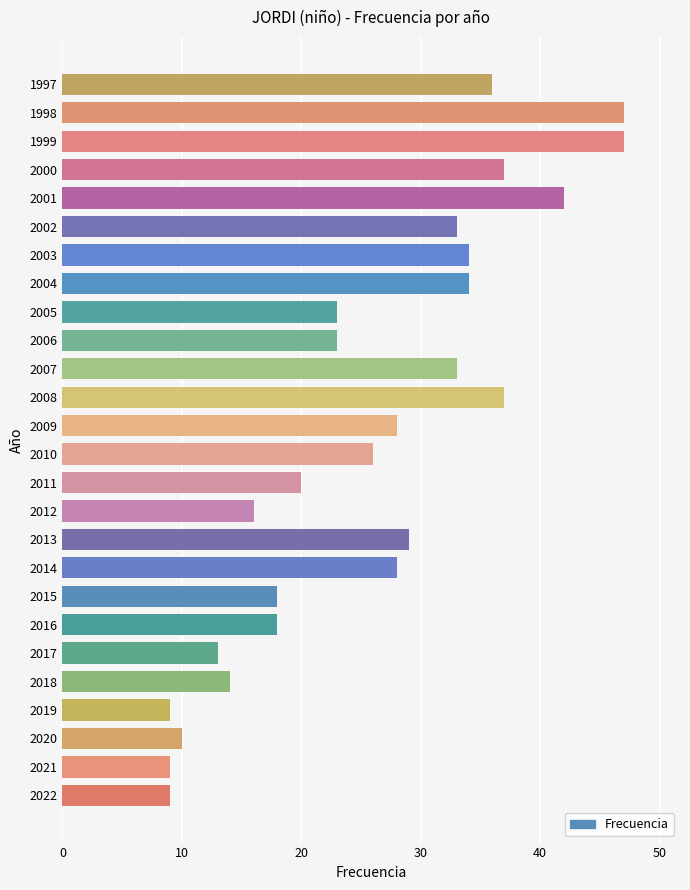

Reading top to bottom, list all the values displayed in this chart.

36	47	47	37	42	33	34	34	23	23	33	37	28	26	20	16	29	28	18	18	13	14	9	10	9	9